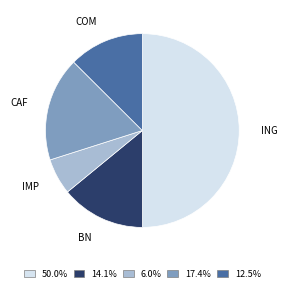

Which category has the smallest portion of the pie?

IMP